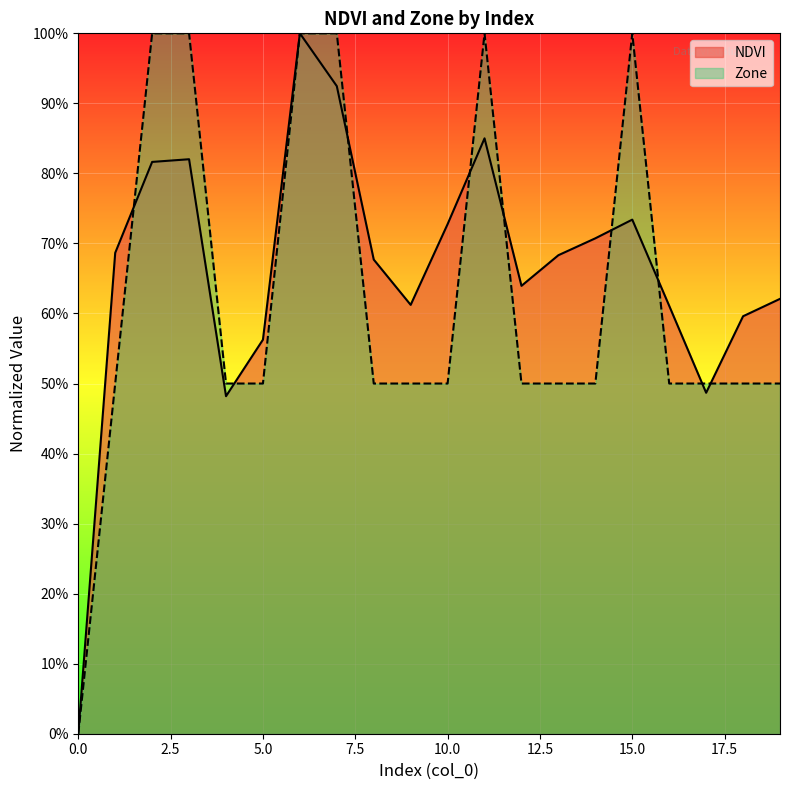

Rank the series at 6 from lowest to highest value.

NDVI, Zone